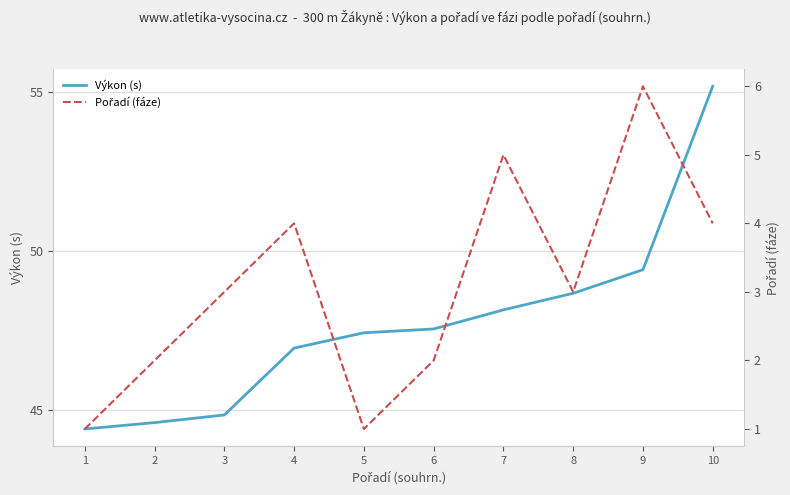

True or false: Pořadí (fáze) has more than 1 points higher than both neighbors.

True